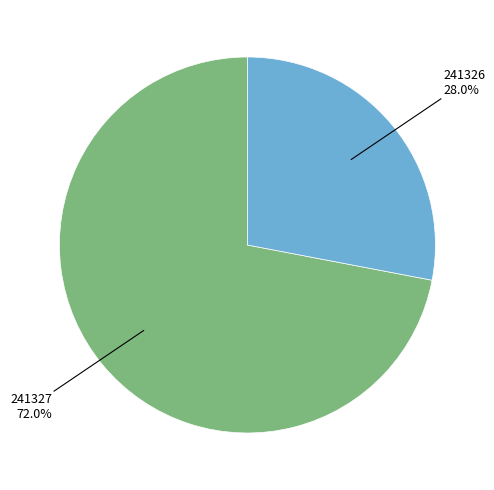

Approximately how many times larger is the value at 241326 compared to 241327?

0.4